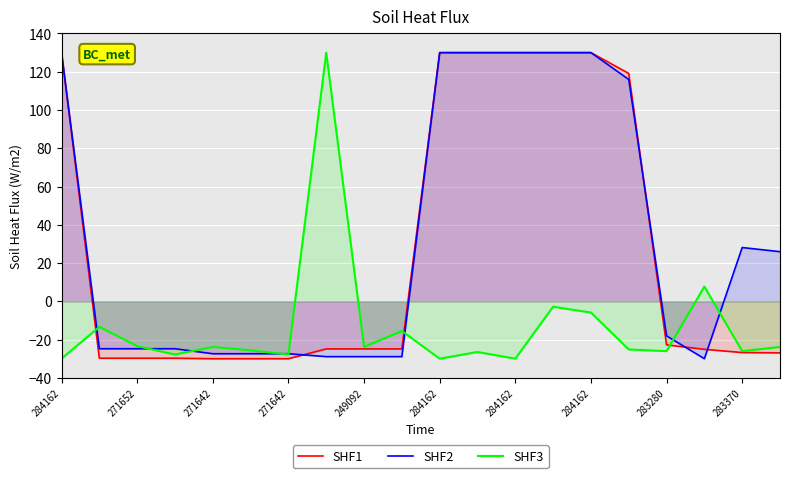

How many categories are shown in the chart?

20